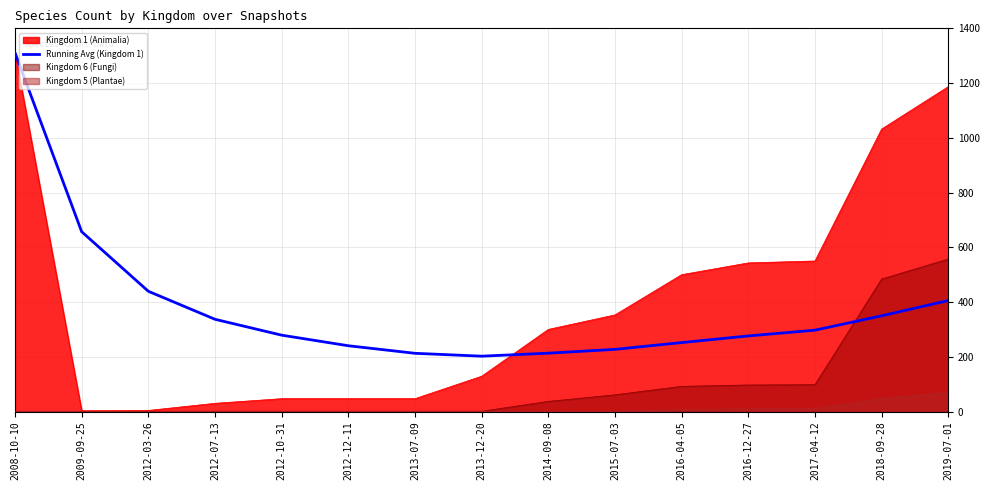

Reading left to right, list all the values displayed in this chart.

1311.0	657.0	439.3	337.0	279.0	240.3	212.7	202.2	213.1	227.1	251.9	276.2	297.2	349.7	405.5